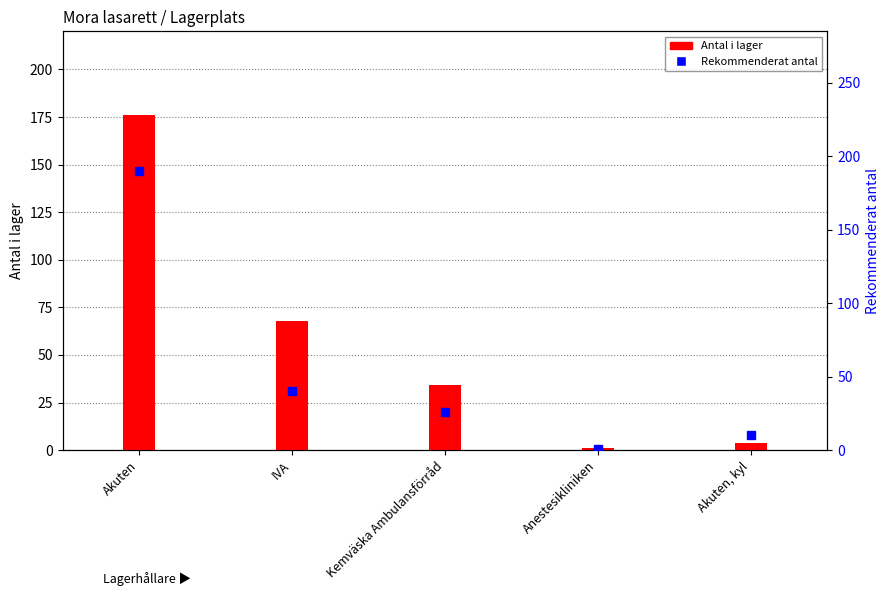

Is the value of Antal i lager at Kemväska Ambulansförråd greater than the value of Rekommenderat antal at Anestesikliniken?

Yes